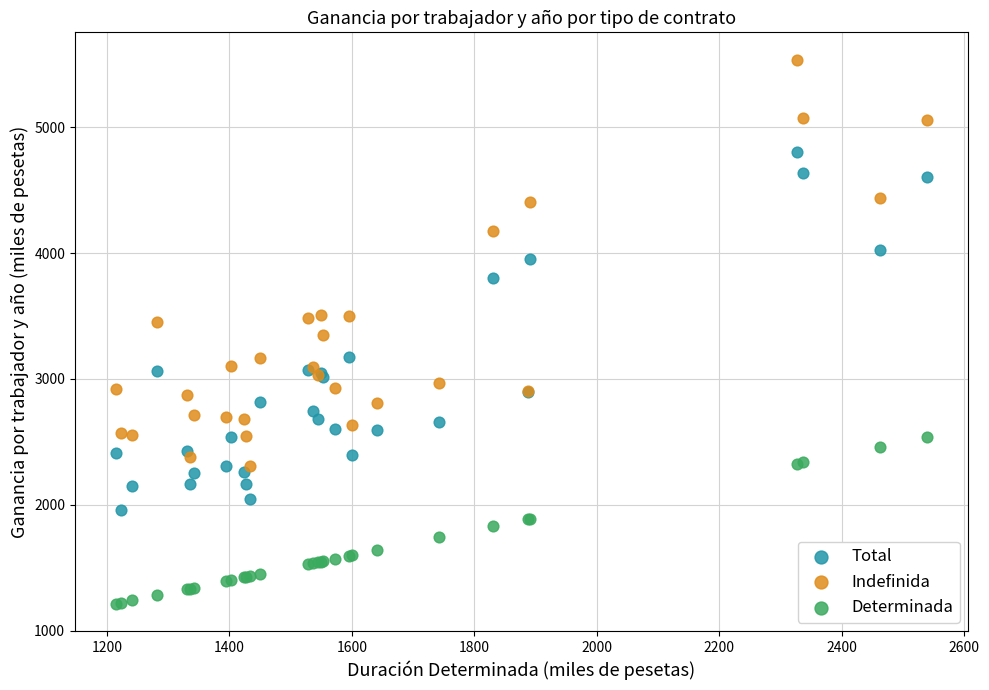

Which series has the widest spread of Y values?

Indefinida